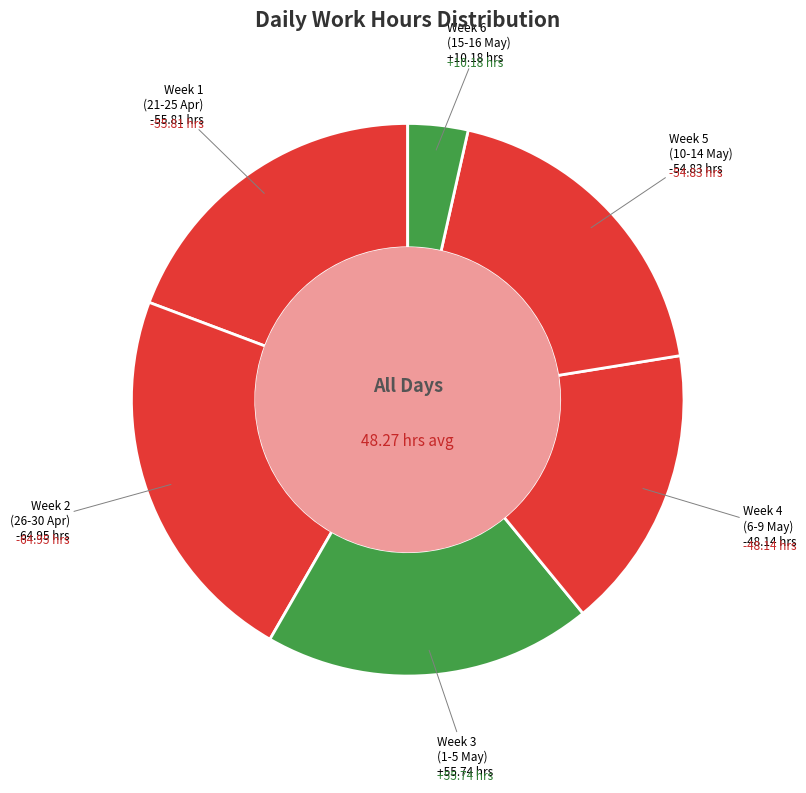

How many slices are in this pie chart?

6